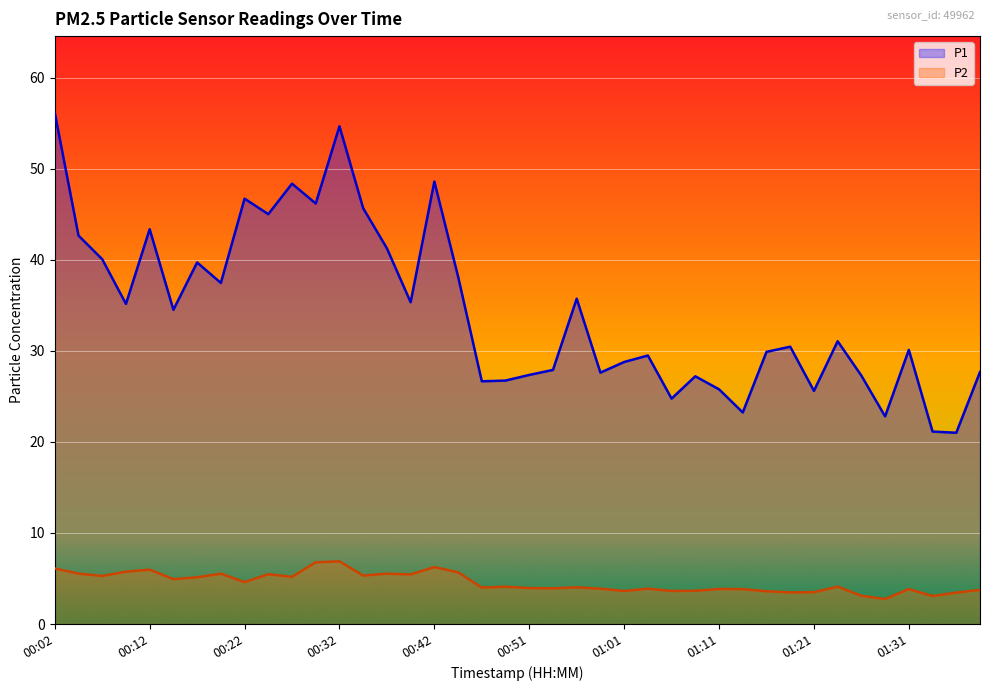

Which series has the largest total across all categories?

P1